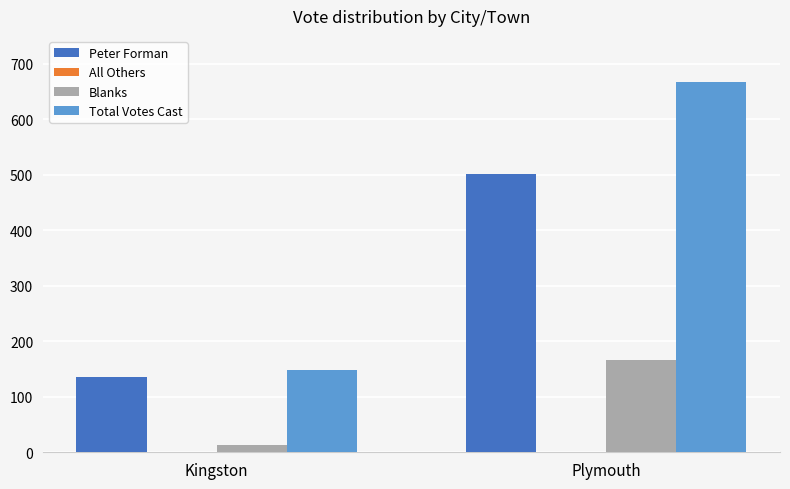

Between Kingston and Plymouth, which series saw the biggest shift?

Total Votes Cast